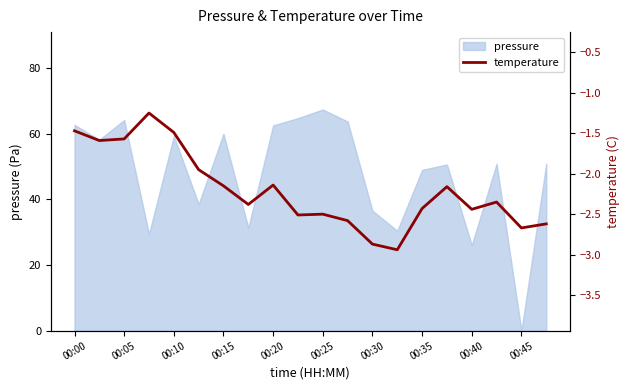

What is the minimum value shown in the chart?

-2.9